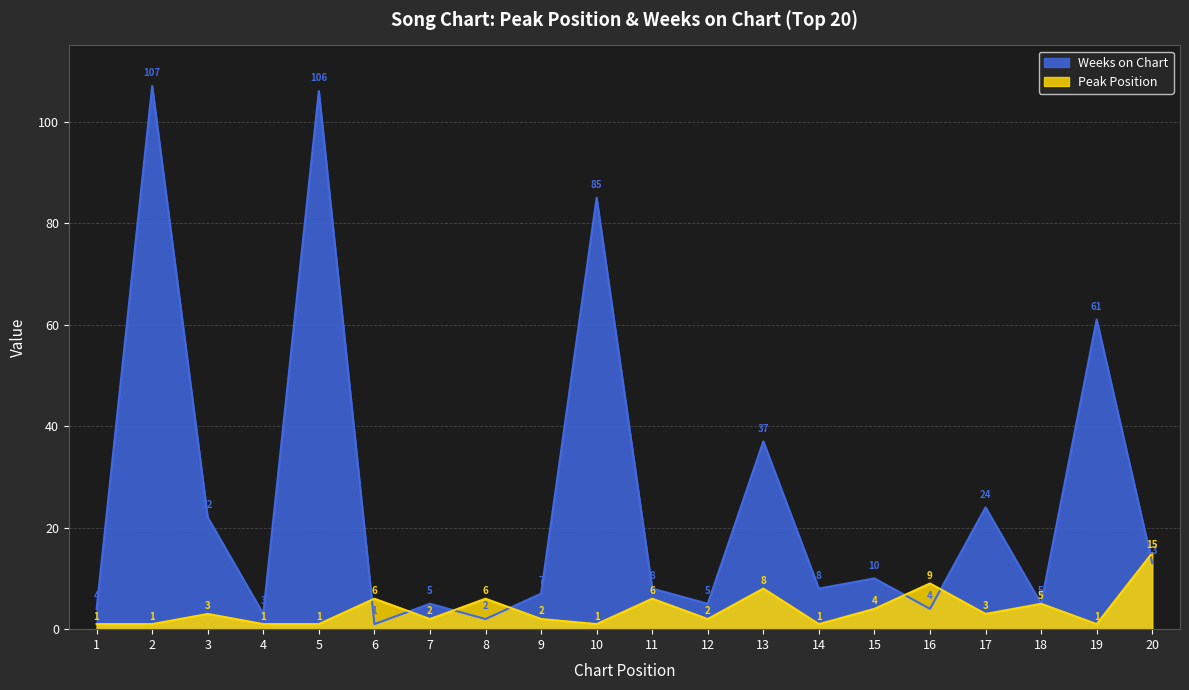

Between 4 and 5, which series saw the biggest shift?

Weeks on Chart